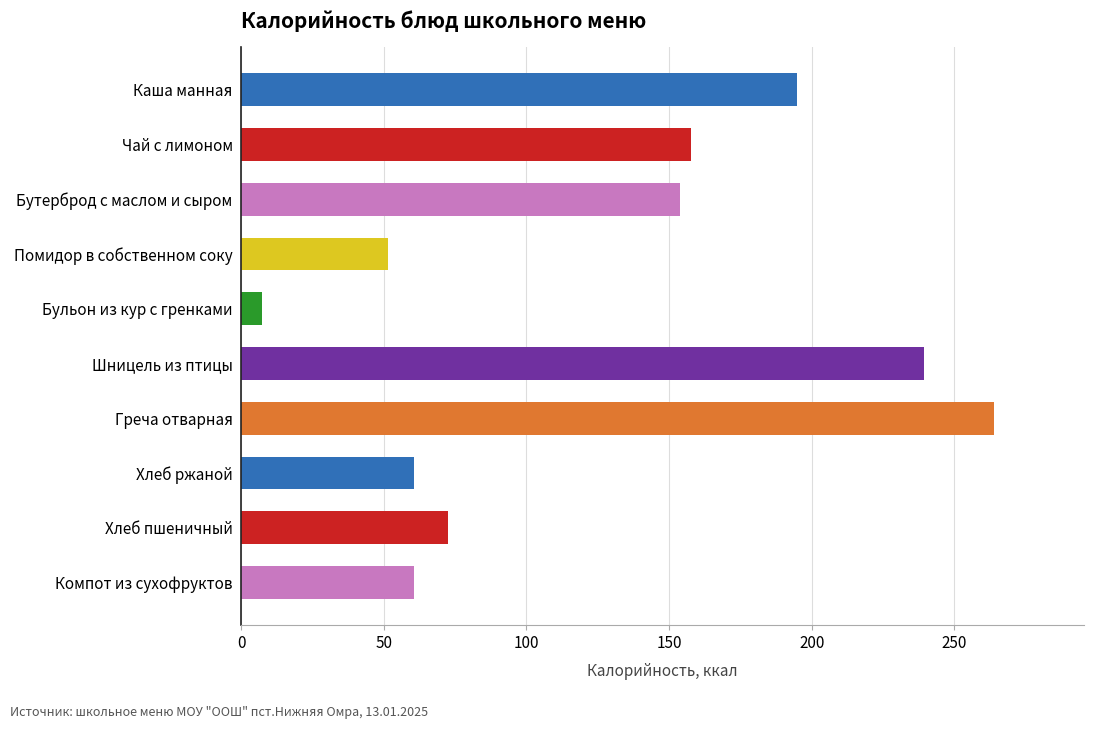

What position from the top is Компот из сухофруктов?

10